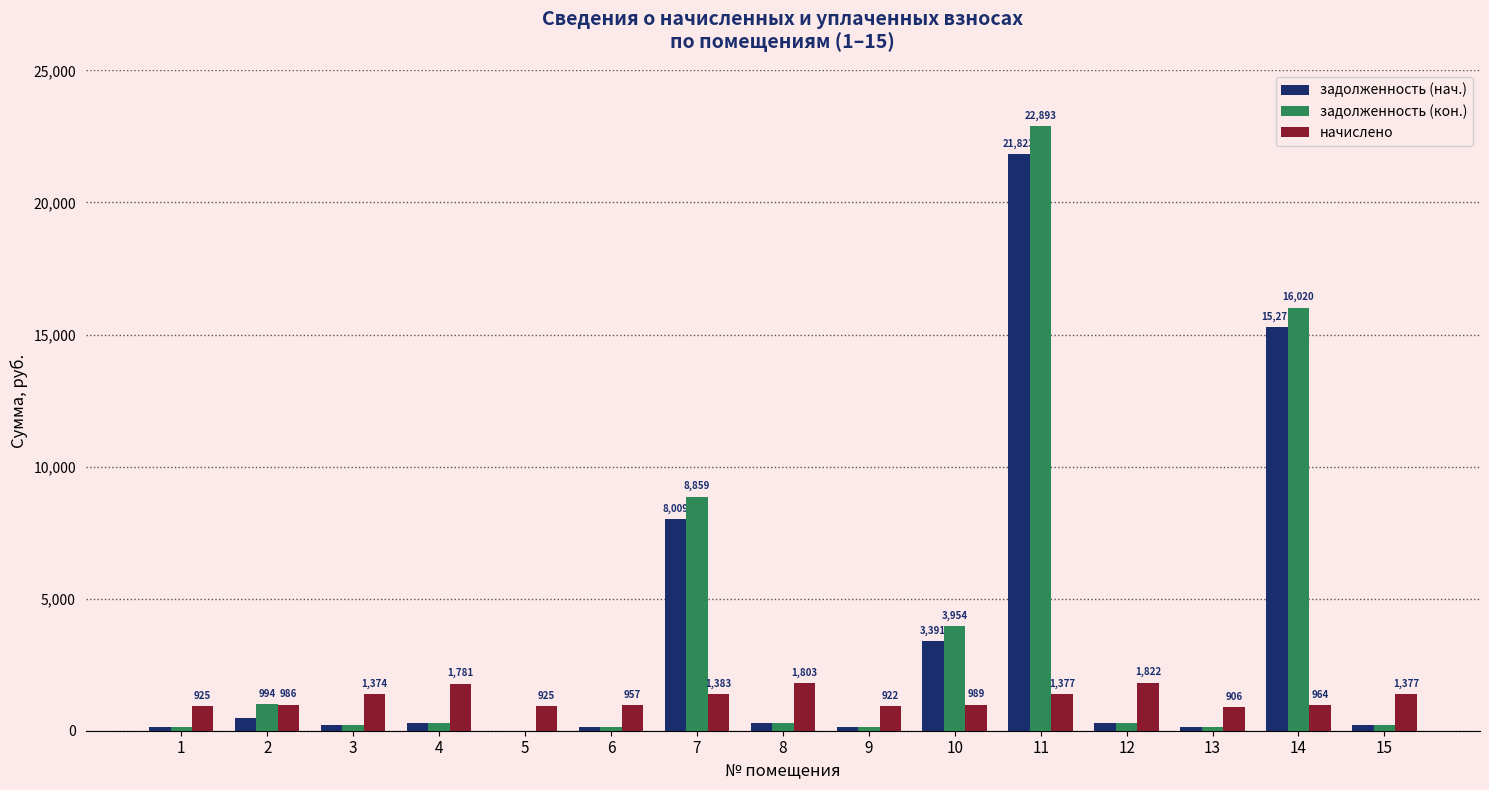

Read the задолженность (нач.) value at 13.

150.7